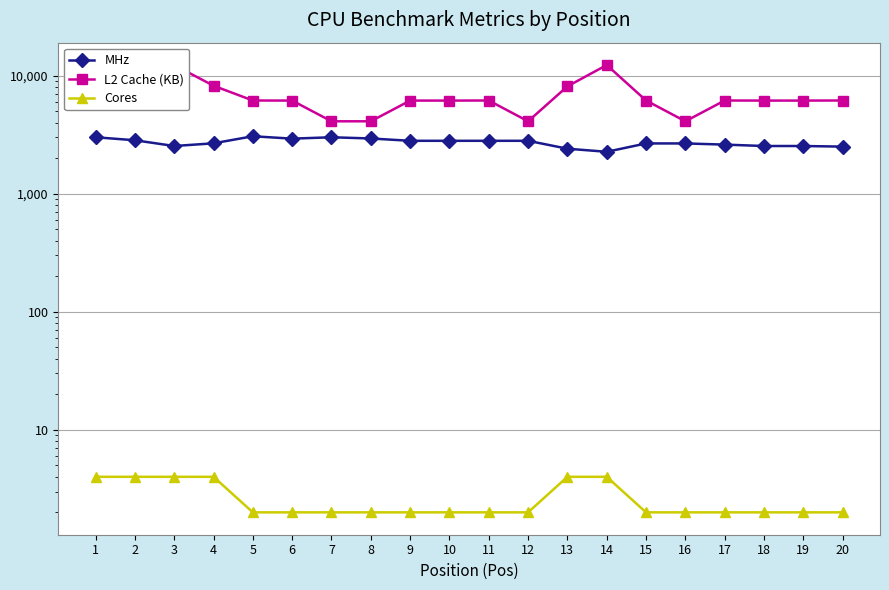

Is it true that MHz equals 3920 at 18?

False